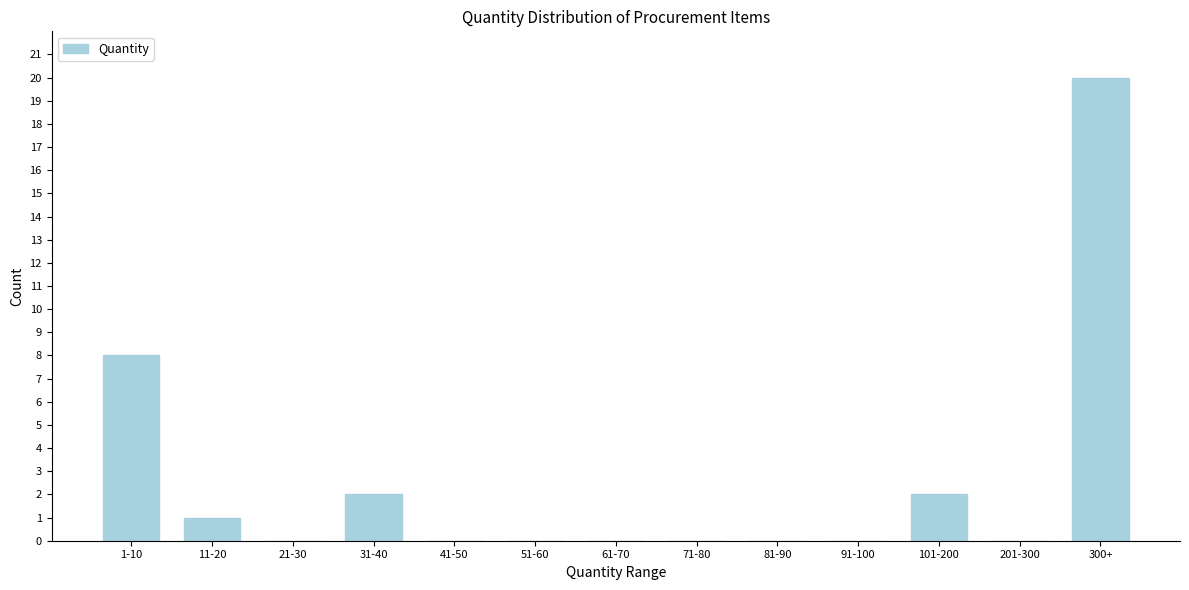

Reading left to right, transcribe all the data shown in this chart.

1-10=8	11-20=1	21-30=0	31-40=2	41-50=0	51-60=0	61-70=0	71-80=0	81-90=0	91-100=0	101-200=2	201-300=0	300+=20